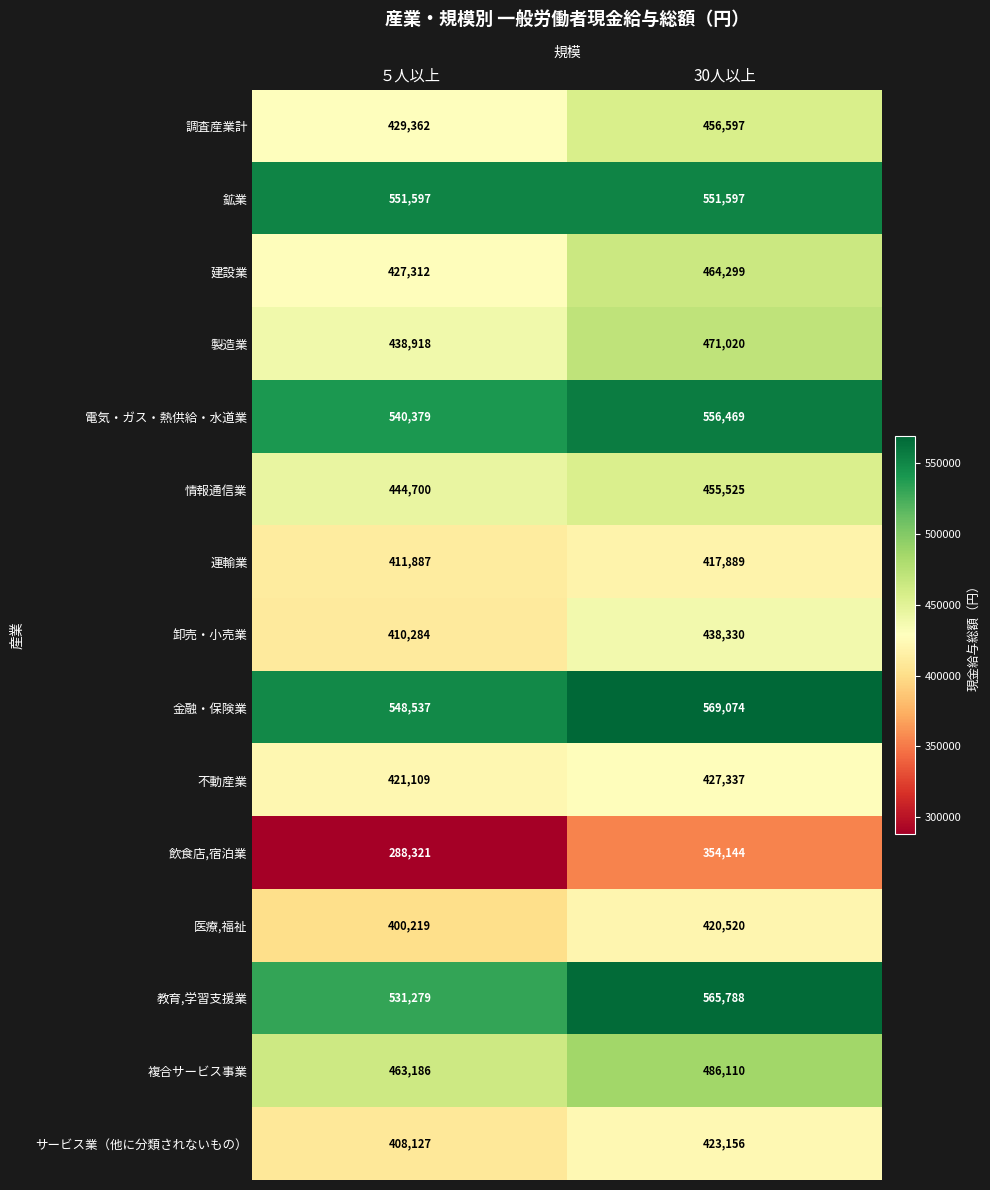

At 30人以上, list the series in order from largest to smallest.

金融・保険業, 教育,学習支援業, 電気・ガス・熱供給・水道業, 鉱業, 複合サービス事業, 製造業, 建設業, 調査産業計, 情報通信業, 卸売・小売業, 不動産業, サービス業（他に分類されないもの）, 医療,福祉, 運輸業, 飲食店,宿泊業